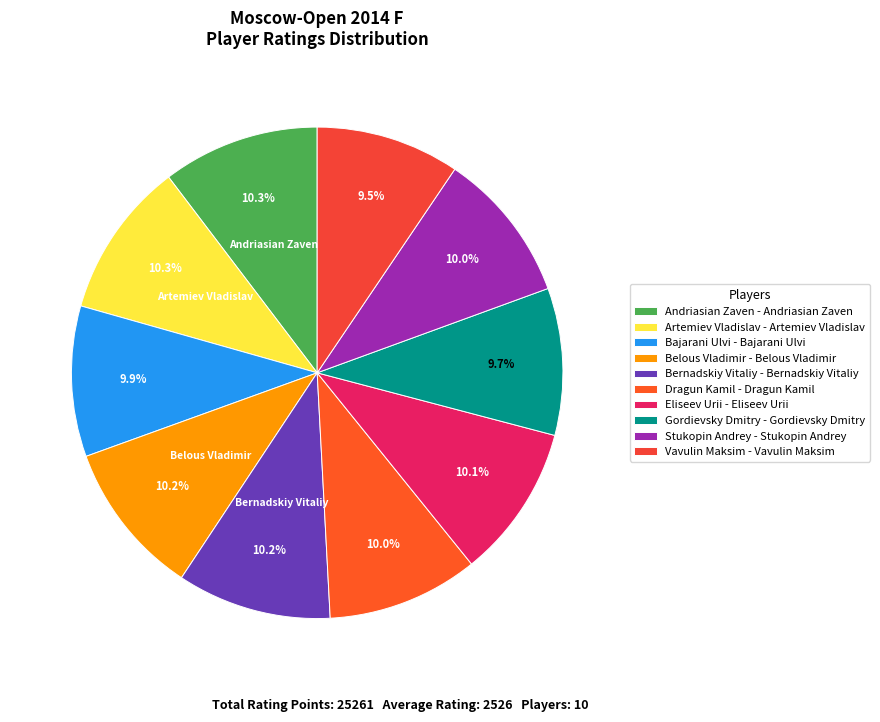

Count the number of slices in the pie.

10